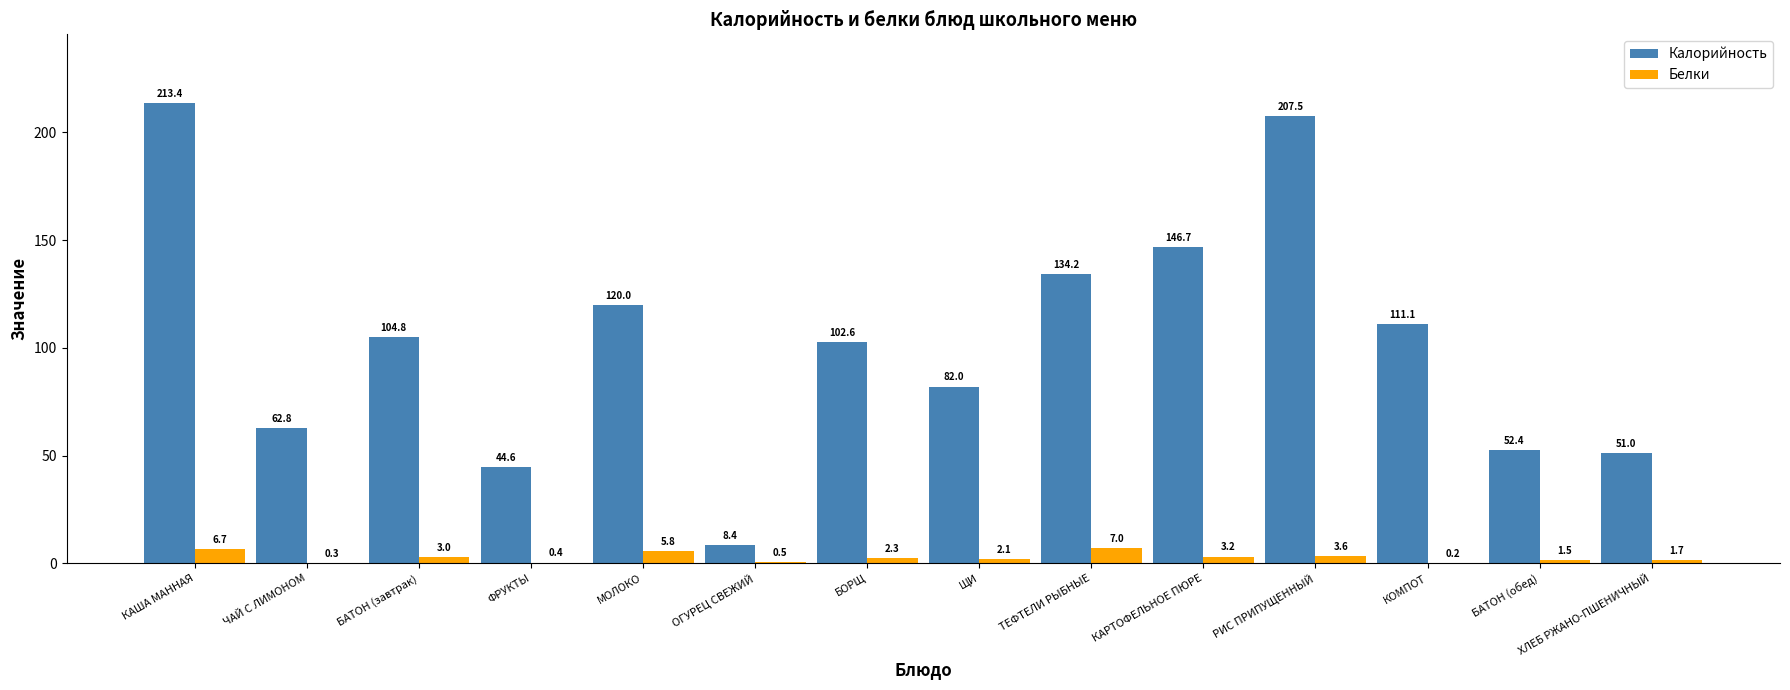

Is it true that Калорийность equals 52.4 at БАТОН (обед)?

True